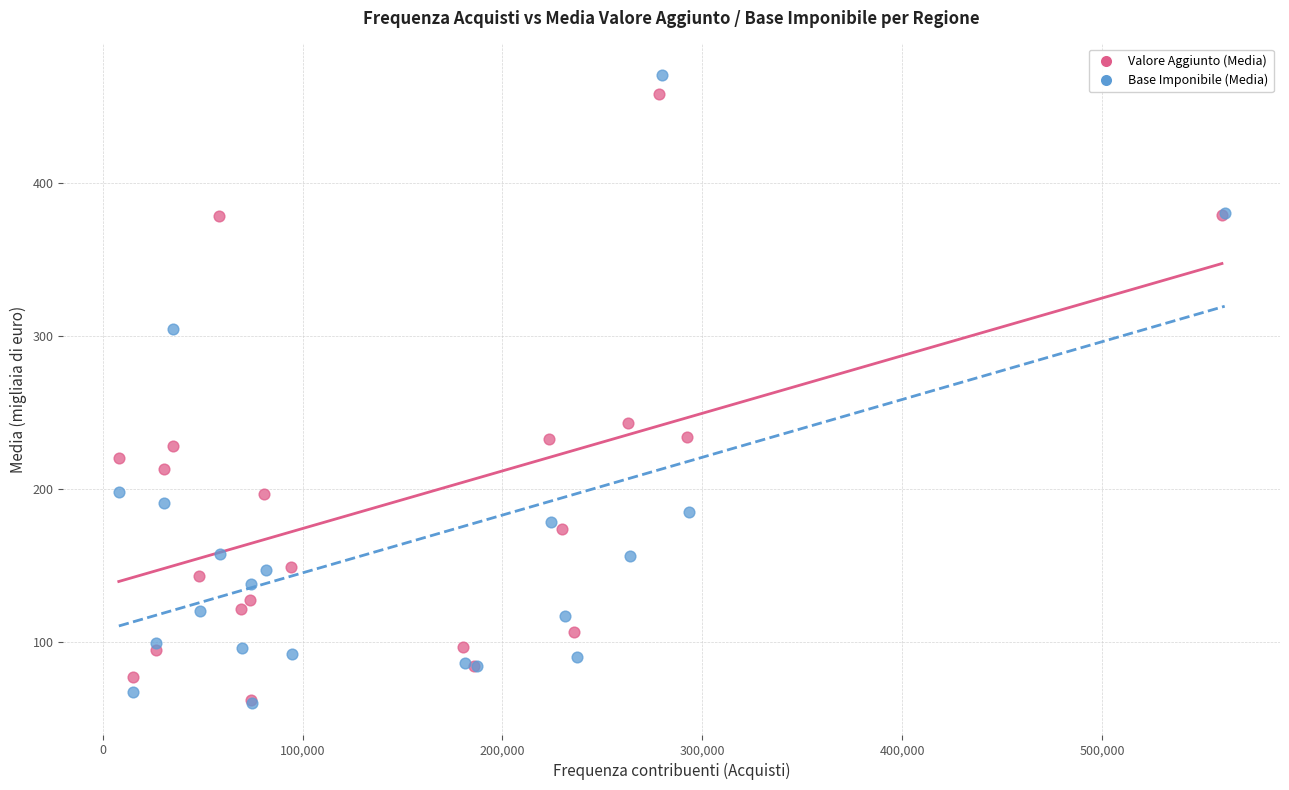

Which series has the widest spread of Y values?

Base Imponibile (Media)